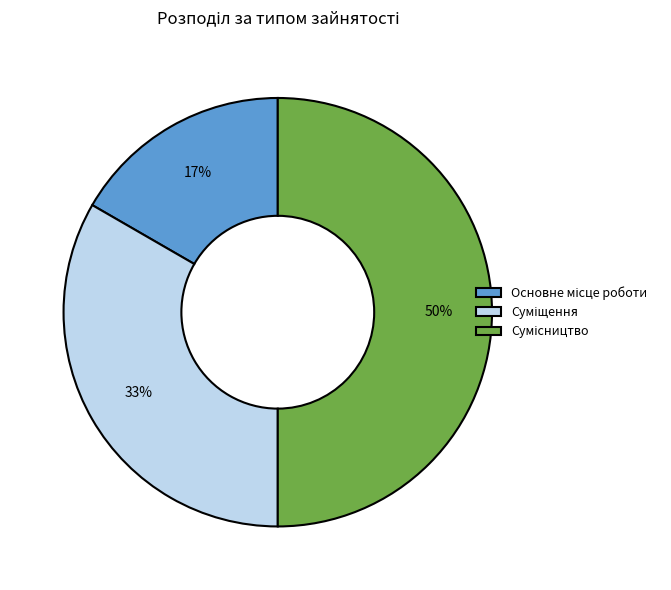

To the nearest percent, what is the average slice percentage?

33%